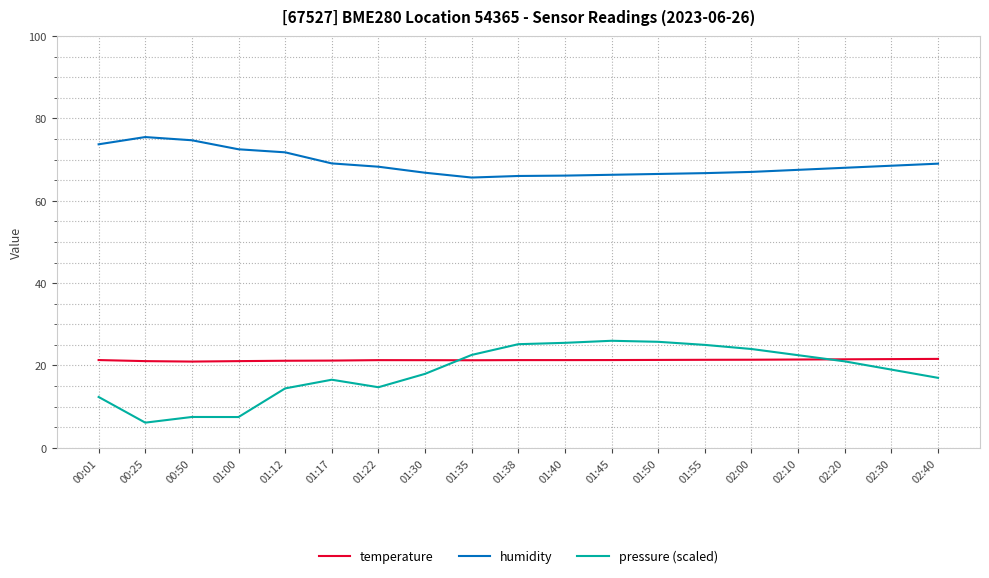

The value of pressure (scaled) at 00:25 is 6.1. True or false?

True